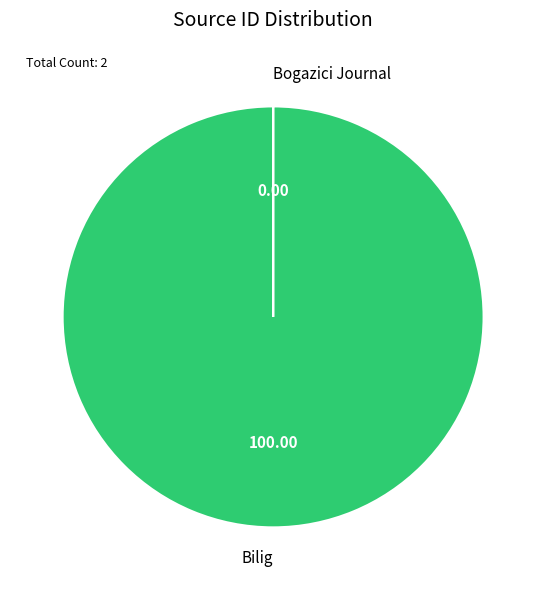

Does any single category account for the majority?

Yes